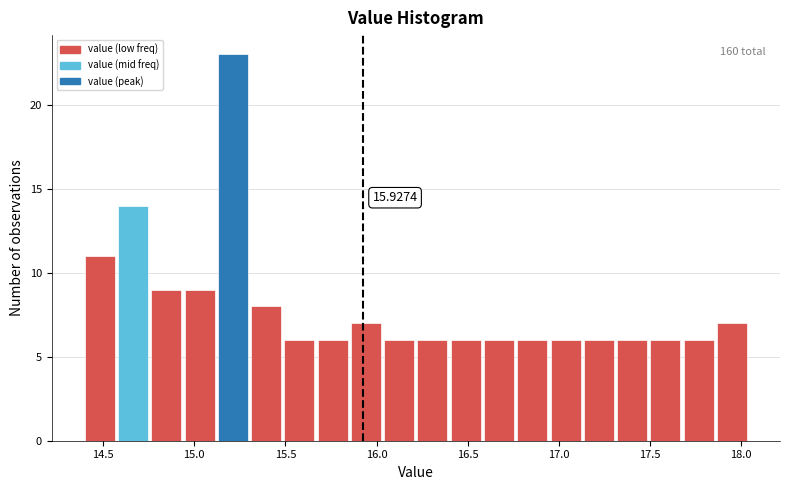

Around what value on the x-axis is the tallest bar? Give the approximate position of its centre, as read against the axis.

15.20